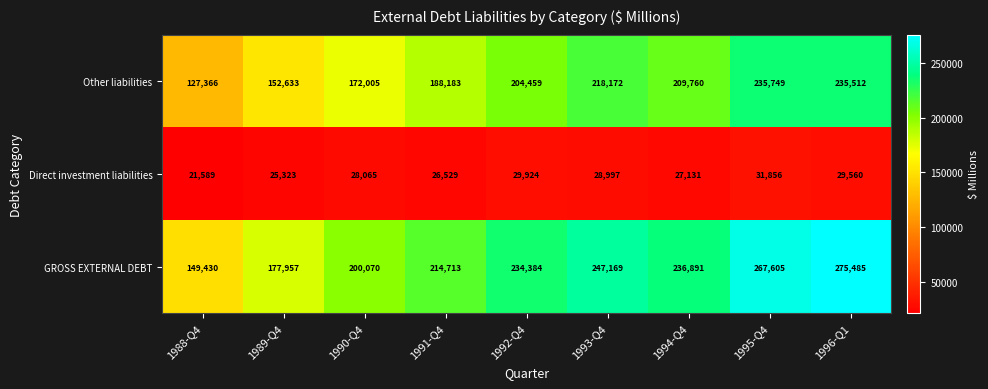

What is the difference between the highest and lowest values at 1993-Q4?

218172